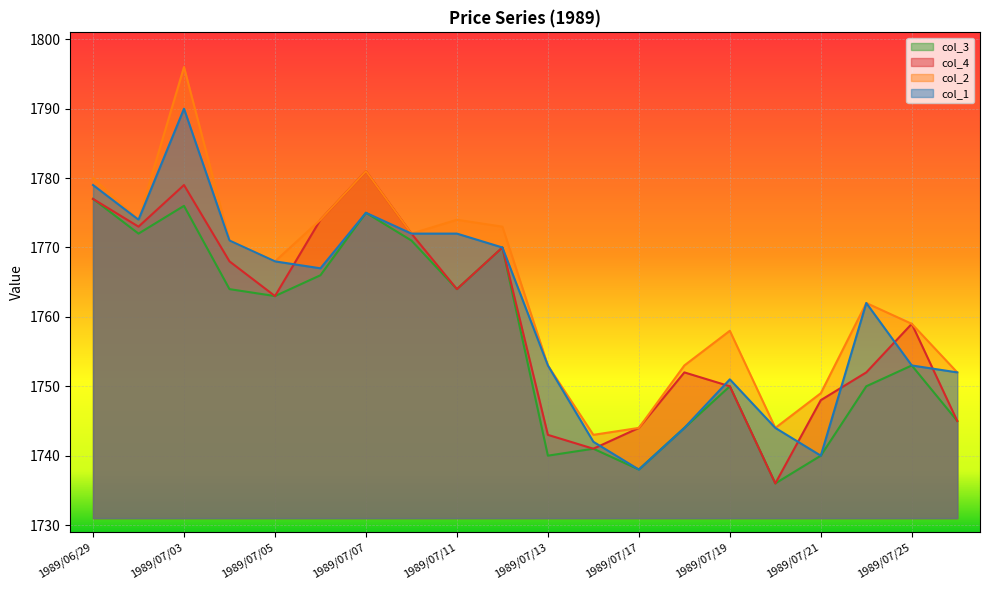

What are all the series names shown in the legend?

col_3, col_4, col_2, col_1